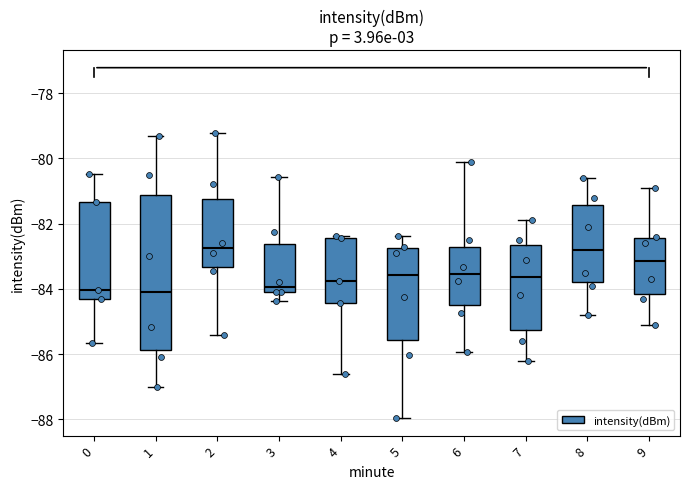

Where is the upper edge of the box at x = 5 on the y-axis? The values are not printed on the chart, so give them approximately, as read against the axis.

-82.8